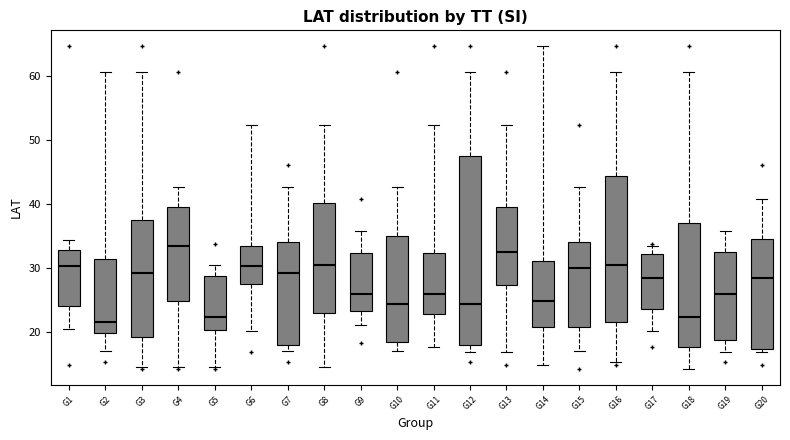

Reading left to right, read every box against the y-axis: the position of its median line, the range the box covers, and the ends of its whiskers. The values are not printed on the chart, so give them approximately, as read against the axis.

G1: median 30, box 24 to 33, whiskers 21 to 34
G2: median 22, box 20 to 31, whiskers 17 to 61
G3: median 29, box 19 to 38, whiskers 15 to 61
G4: median 33, box 25 to 39, whiskers 15 to 43
G5: median 22, box 20 to 29, whiskers 15 to 30
G6: median 30, box 28 to 33, whiskers 20 to 52
G7: median 29, box 18 to 34, whiskers 17 to 43
G8: median 30, box 23 to 40, whiskers 15 to 52
G9: median 26, box 23 to 32, whiskers 21 to 36
G10: median 24, box 18 to 35, whiskers 17 to 43
G11: median 26, box 23 to 32, whiskers 18 to 52
G12: median 24, box 18 to 47, whiskers 17 to 61
G13: median 33, box 27 to 39, whiskers 17 to 52
G14: median 25, box 21 to 31, whiskers 15 to 65
G15: median 30, box 21 to 34, whiskers 17 to 43
G16: median 30, box 22 to 44, whiskers 15 to 61
G17: median 29, box 24 to 32, whiskers 20 to 33
G18: median 22, box 18 to 37, whiskers 14 to 61
G19: median 26, box 19 to 33, whiskers 17 to 36
G20: median 29, box 17 to 35, whiskers 17 (just below the box's lower edge) to 41